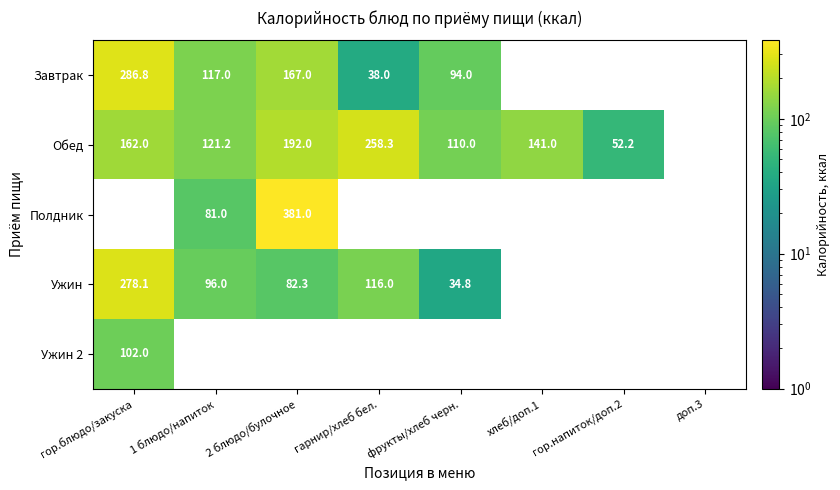

What is the difference between the Обед values at фрукты/хлеб черн. and 1 блюдо/напиток?

11.2